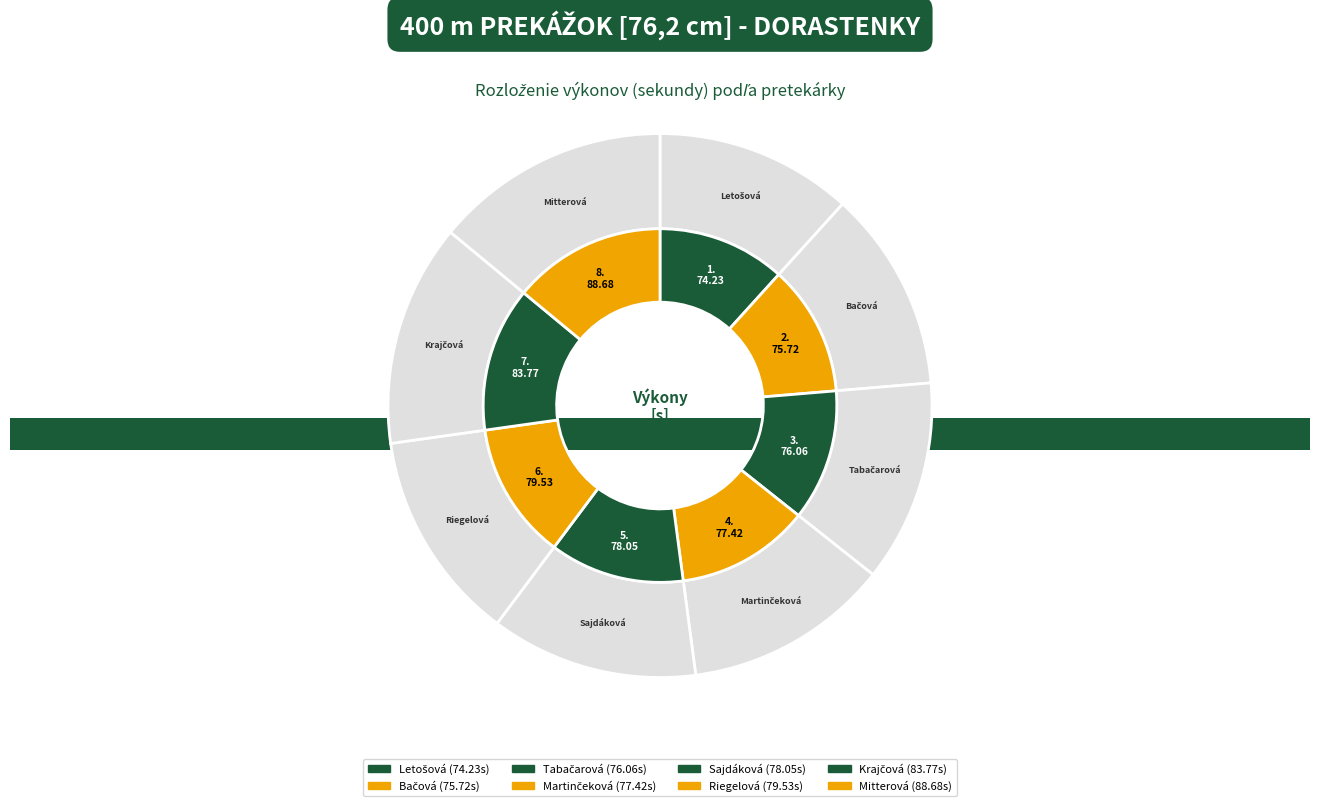

Rank the categories by value from lowest to highest.

Letošová Zuzana, Bačová Lea, Tabačarová Lenka, Martinčeková Emma, Sajdáková Katarína, Riegelová Sára, Krajčová Nina, Mitterová Katarína